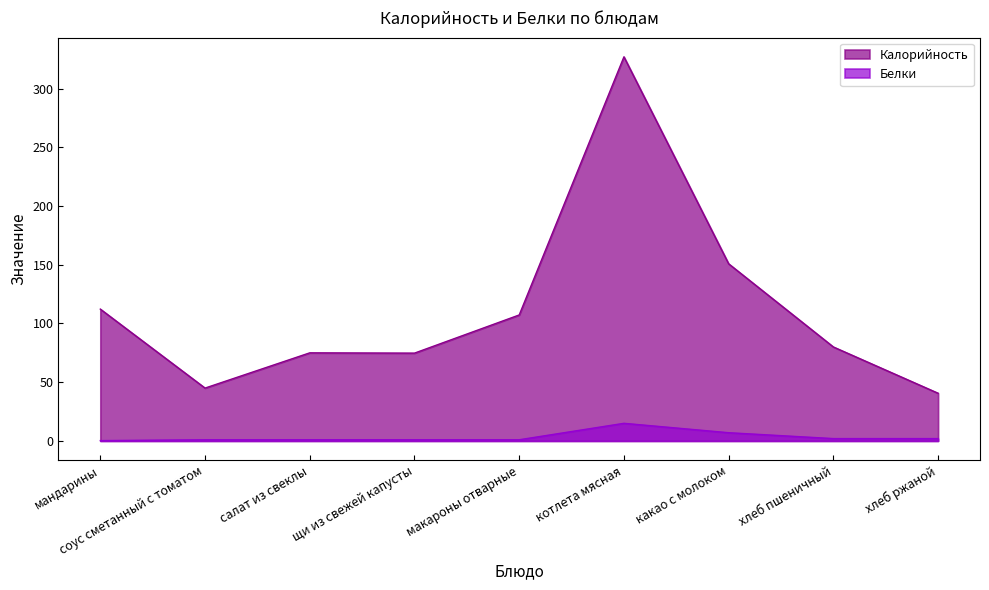

True or false: Белки has more than 1 interior local peaks.

False